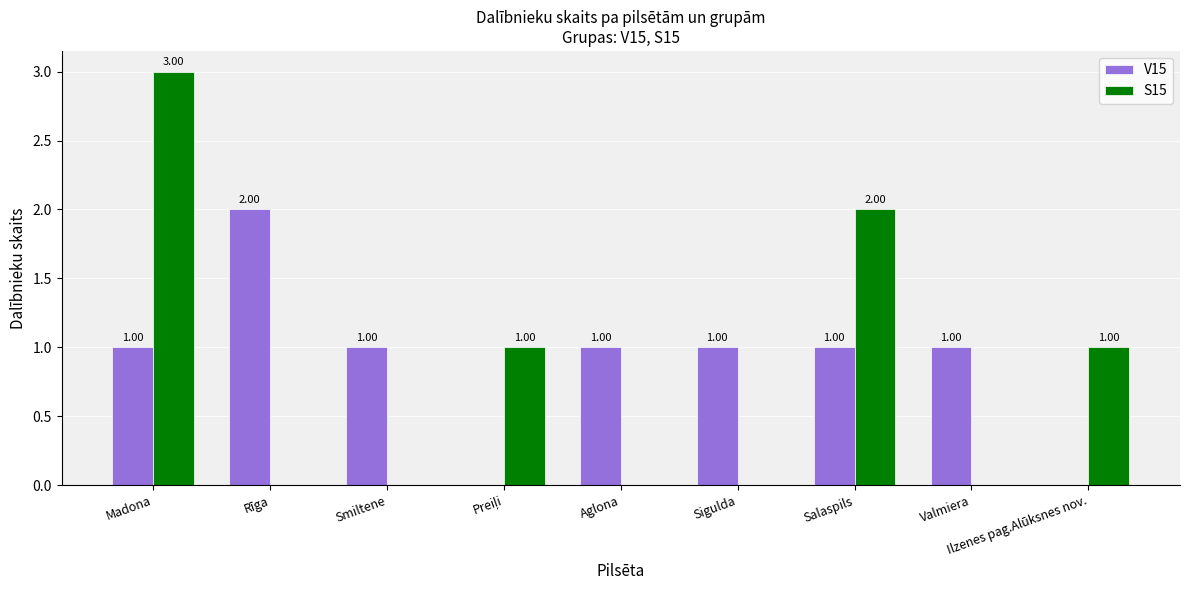

What is the sum of all V15 values?

8